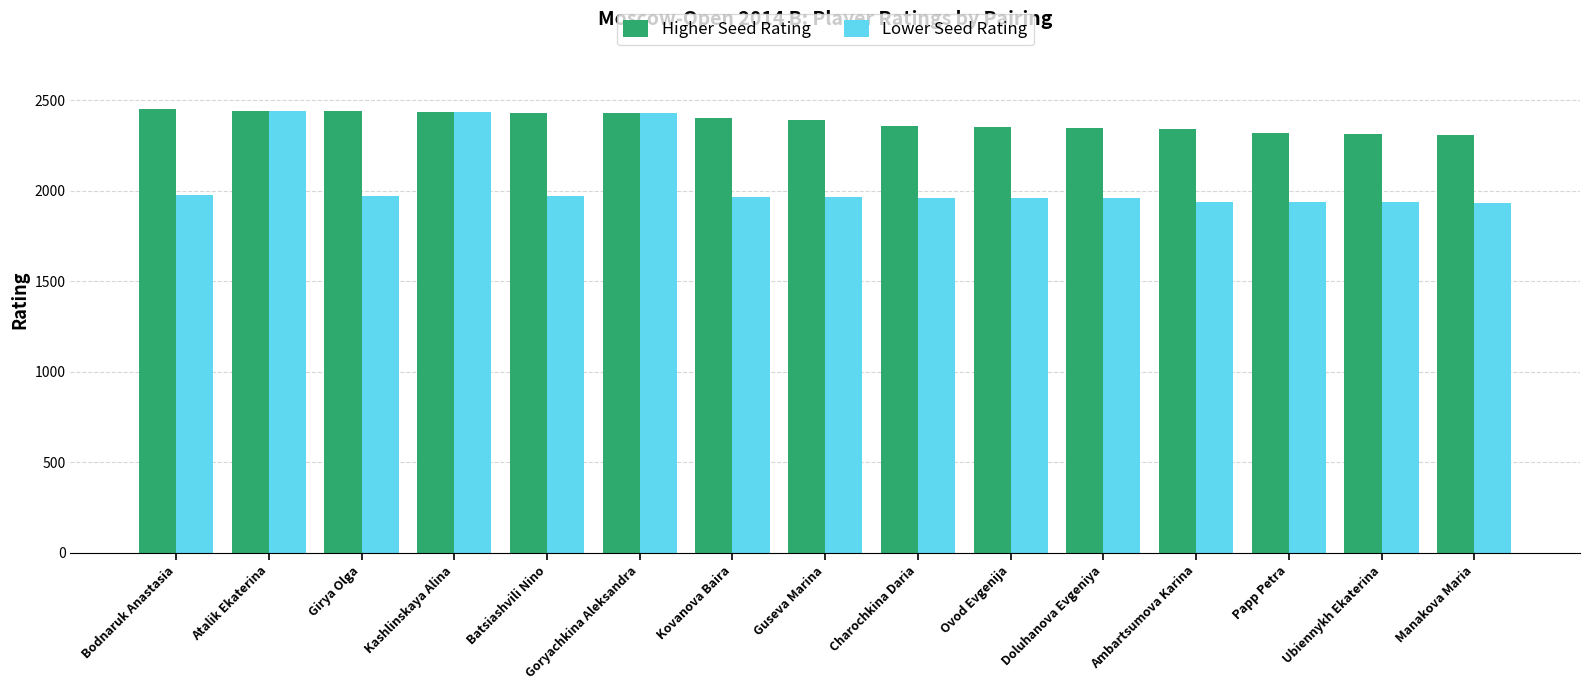

What is the label of the 3rd bar from the right?

Papp Petra